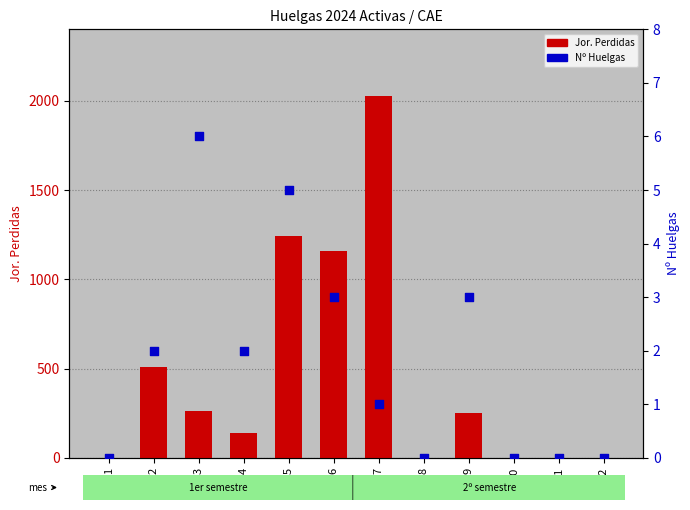

Which series contains the highest Y value?

Jor. Perdidas